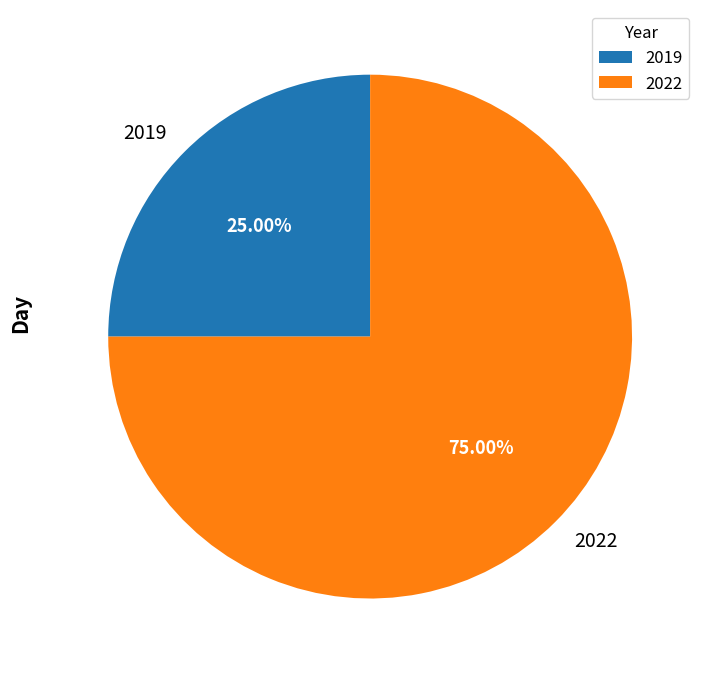

Which has a higher value, 2022 or 2019?

2022